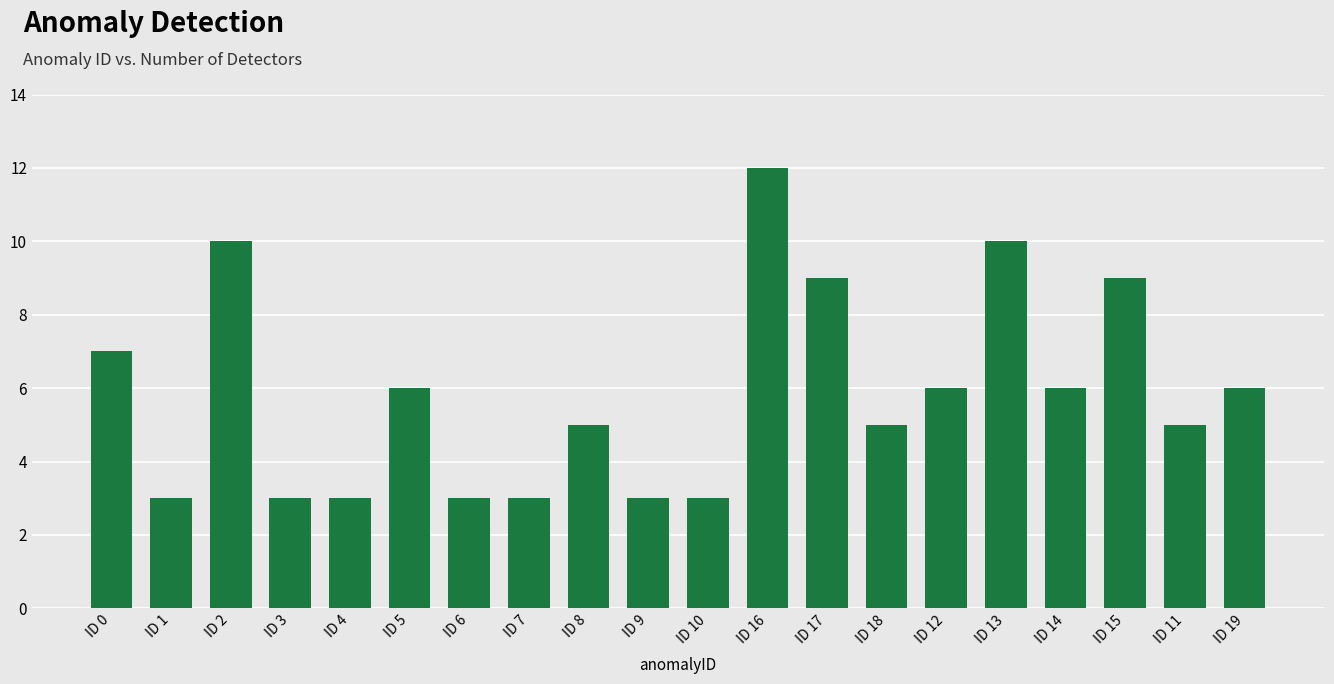

The chart shows a value of 5 at ID 8. True or false?

True